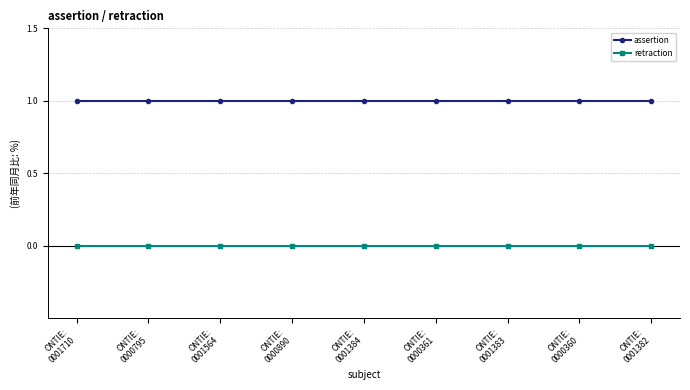

Which series has the largest total across all categories?

assertion